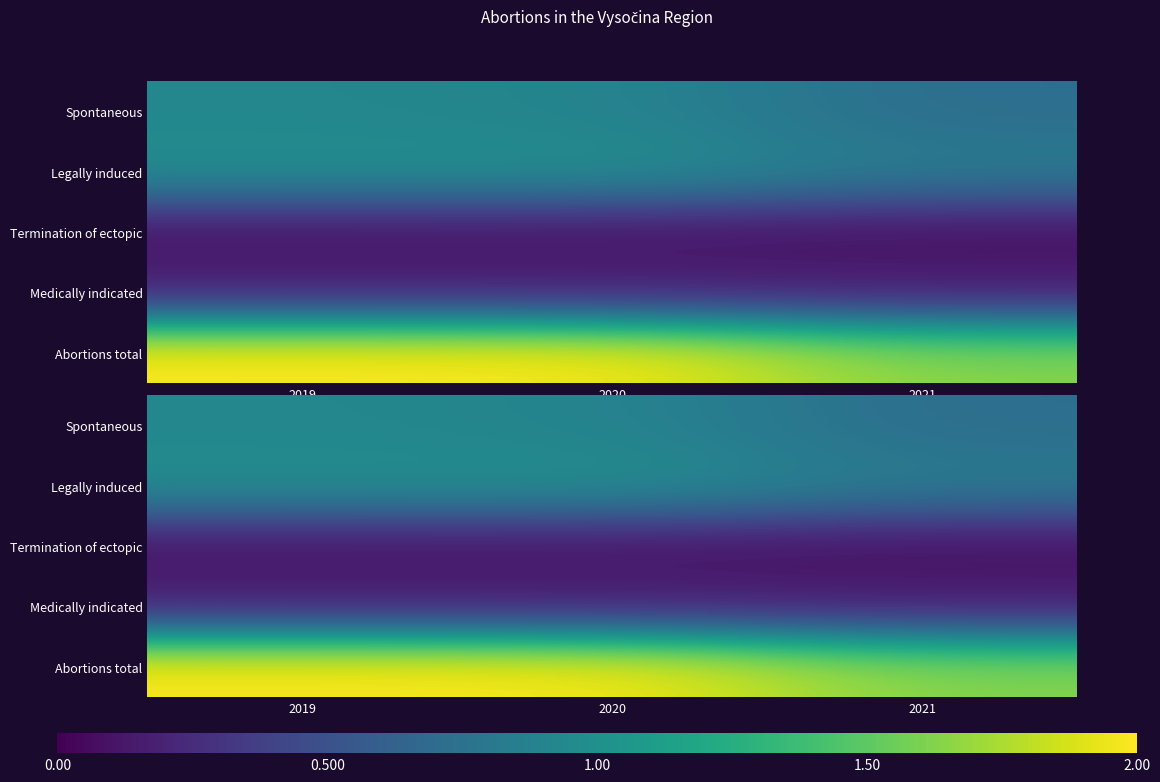

Rank the series by their maximum value, from highest to lowest.

Abortions total, Legally induced, Spontaneous, Medically indicated, Termination of ectopic